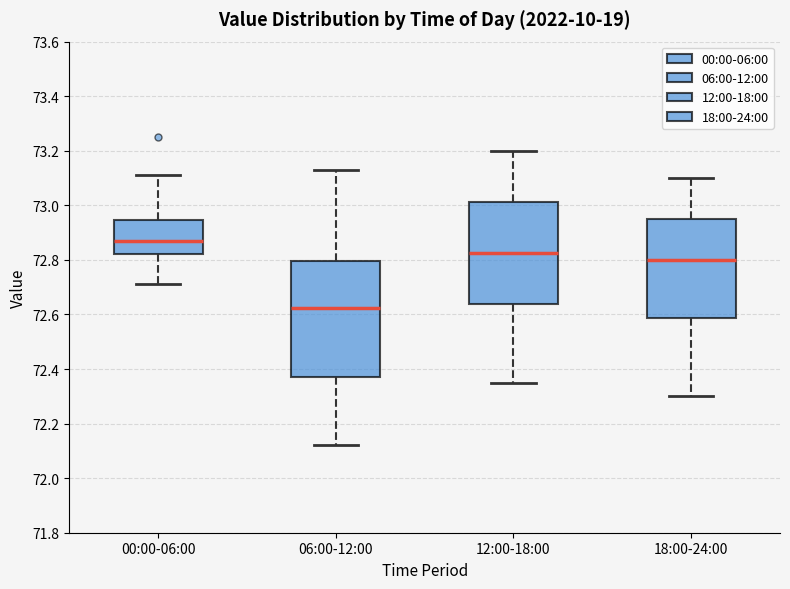

Comparing the boxes themselves (not the whiskers), which one is the tallest?

06:00-12:00